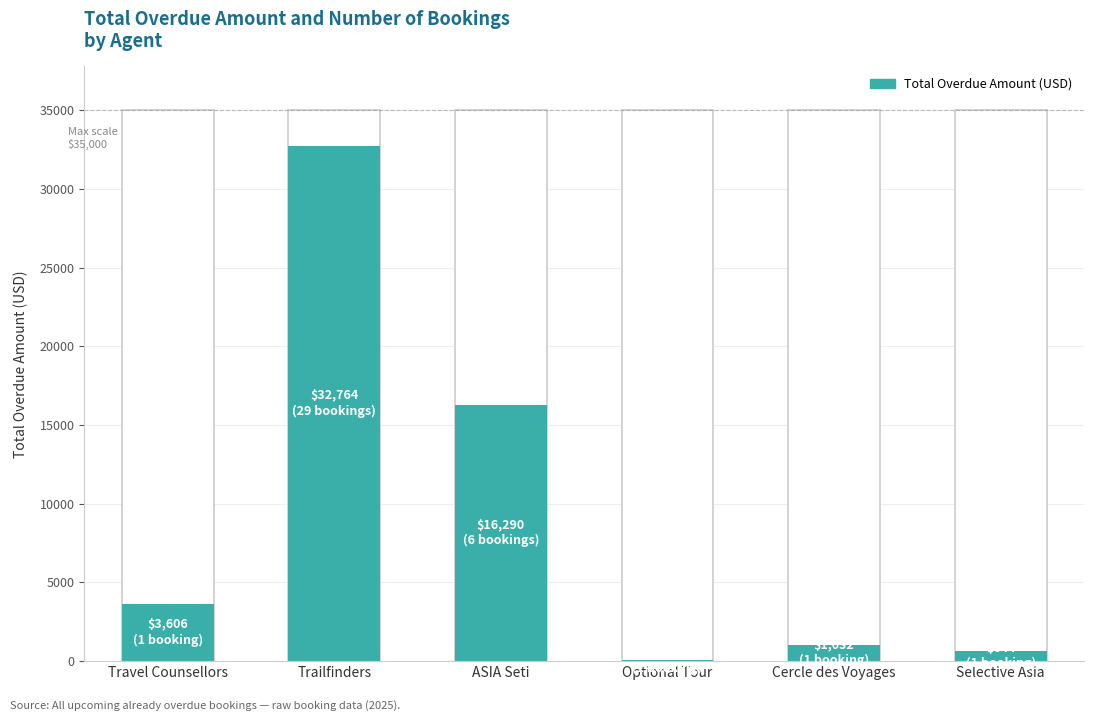

Which category has the lowest value across all series?

Optional Tour